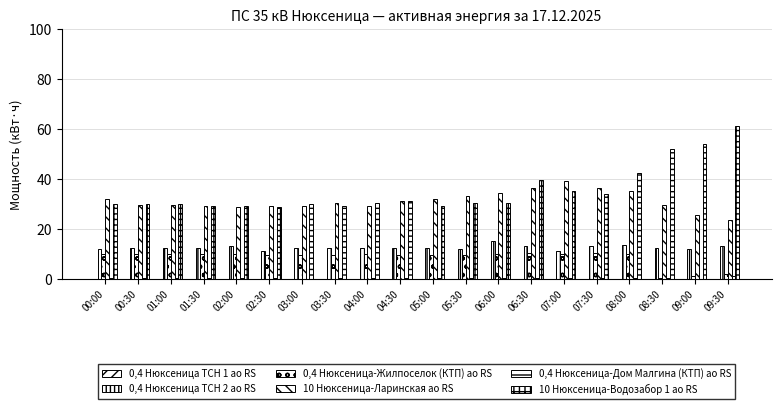

Count the number of categories in the chart.

20